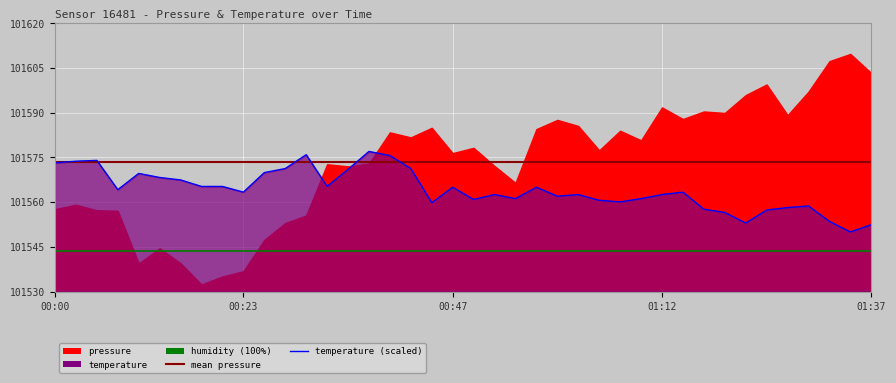

True or false: mean pressure and humidity (100%) cross at least once.

False